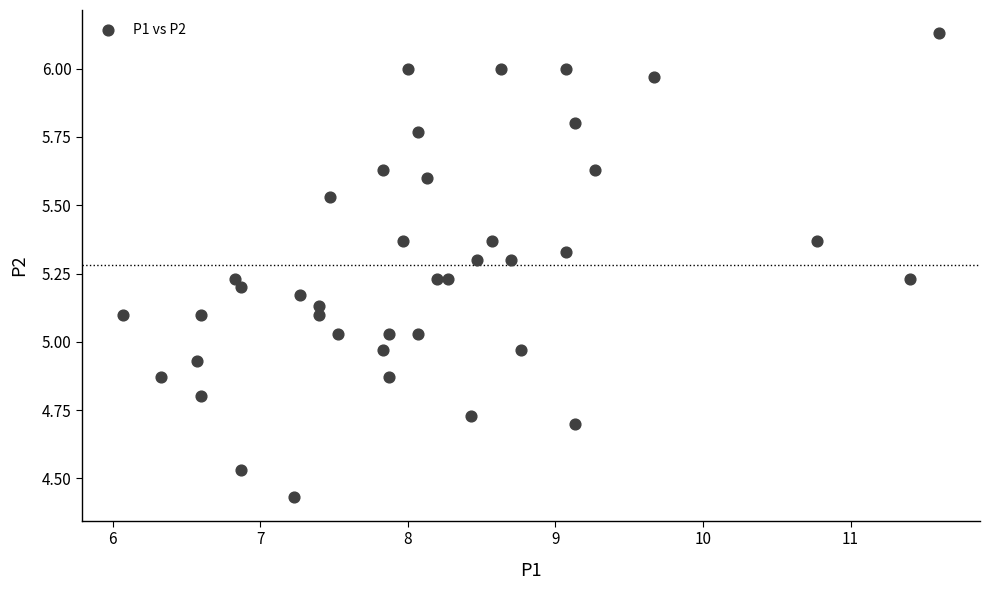

What is the range of Y values (max minus min)?

1.7